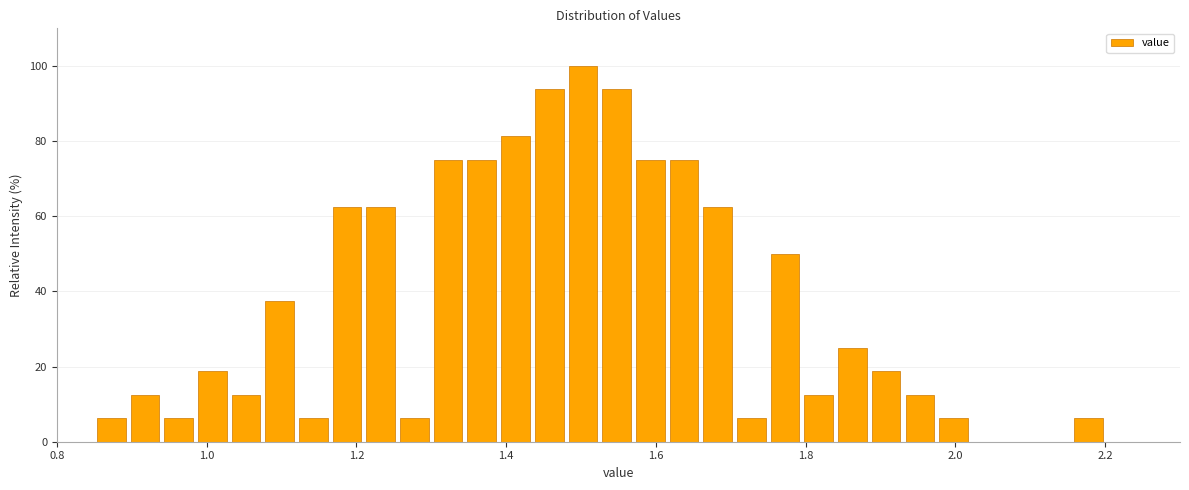

Around what value on the x-axis is the tallest bar? Give the approximate position of its centre, as read against the axis.

1.50